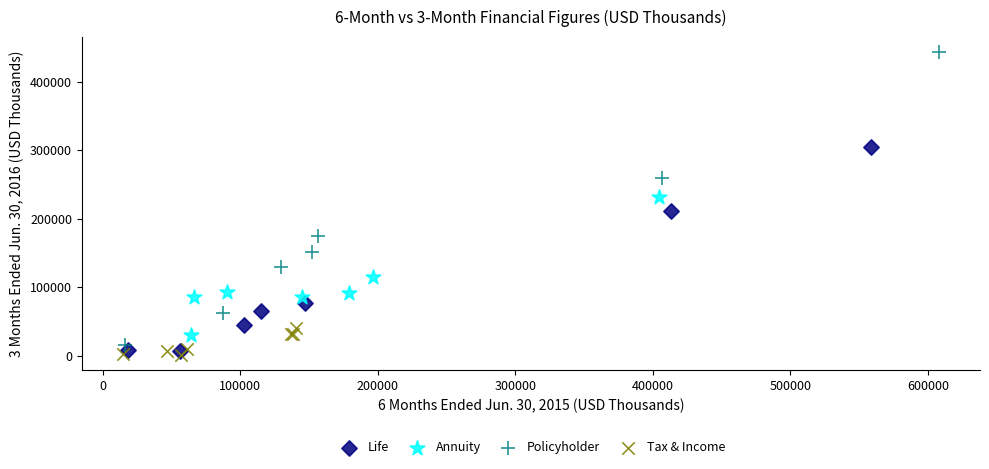

Which series reaches the minimum Y coordinate?

Tax & Income